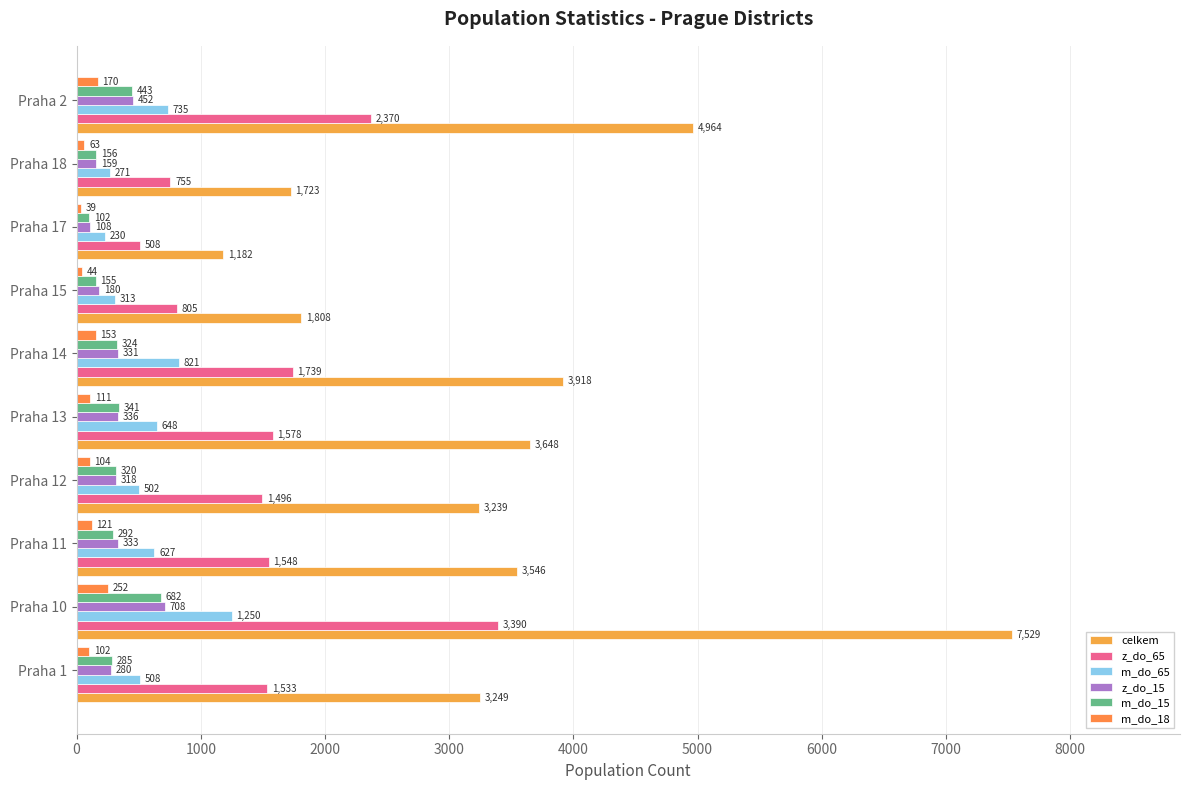

How many distinct data groups are displayed?

6